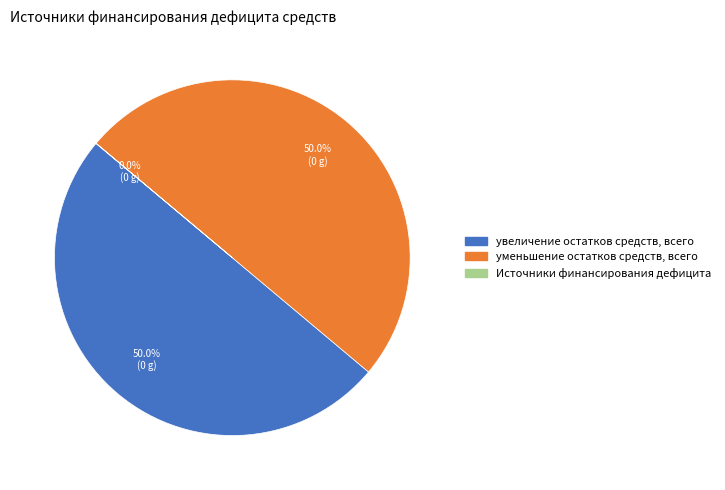

Combined, what portion of the pie is увеличение остатков средств, всего and уменьшение остатков средств, всего?

100.0%